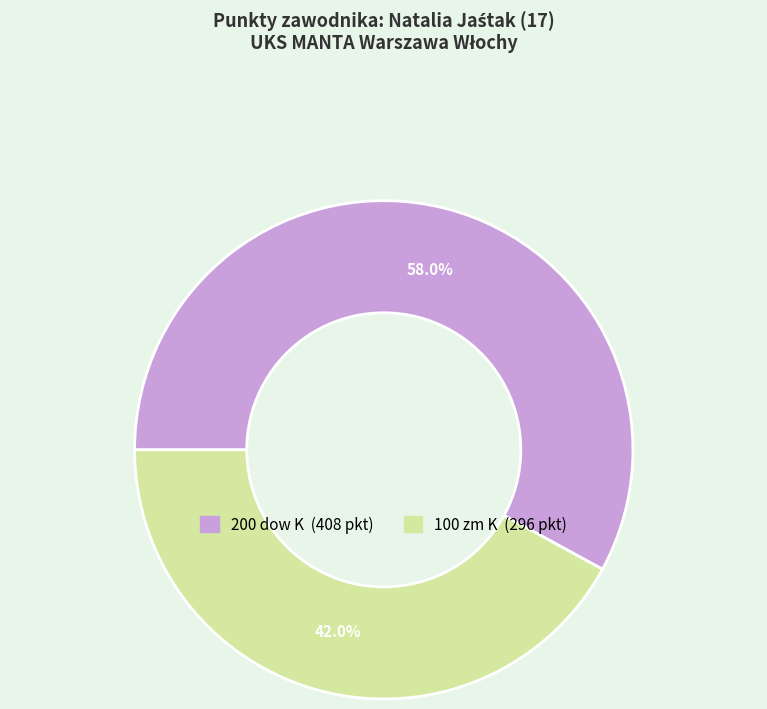

Count the number of slices in the pie.

2